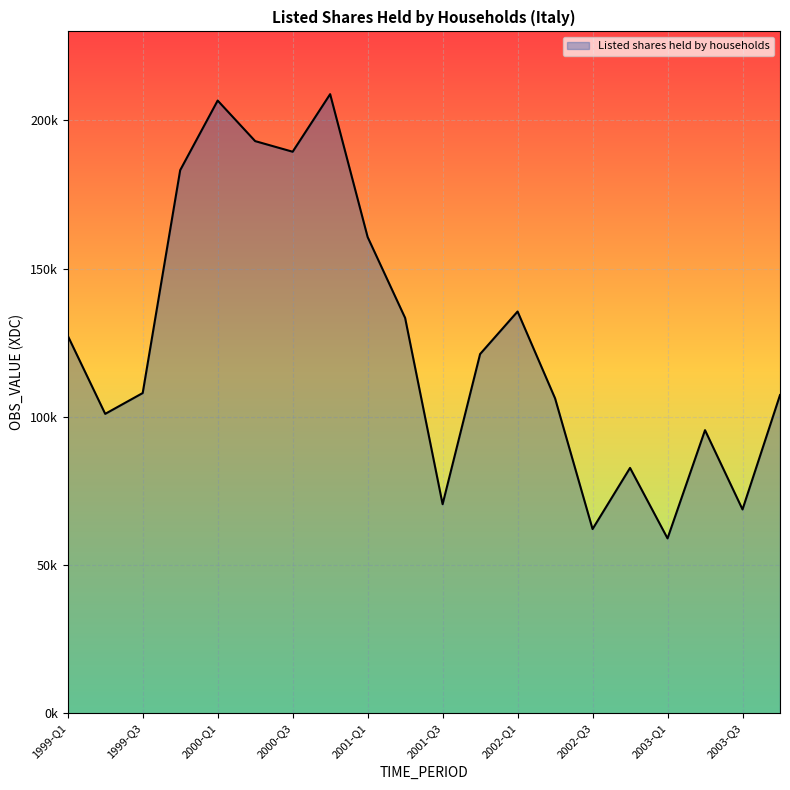

What is the value of the 9th point from the left?

160640